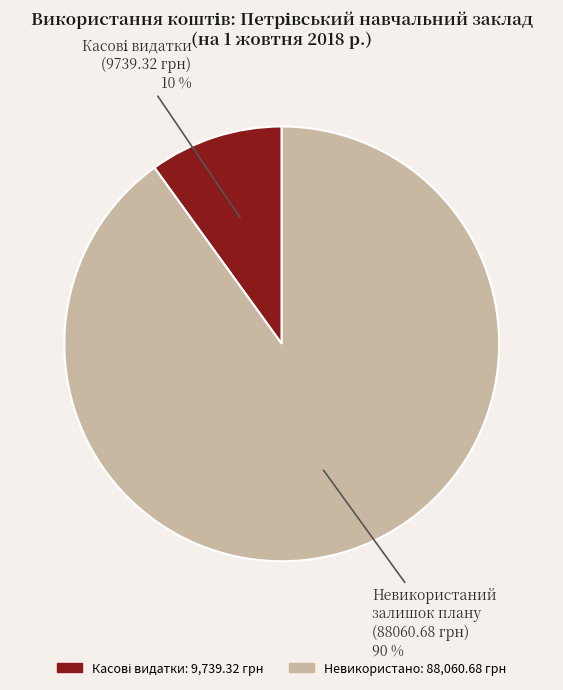

How many segments does this pie chart have?

2